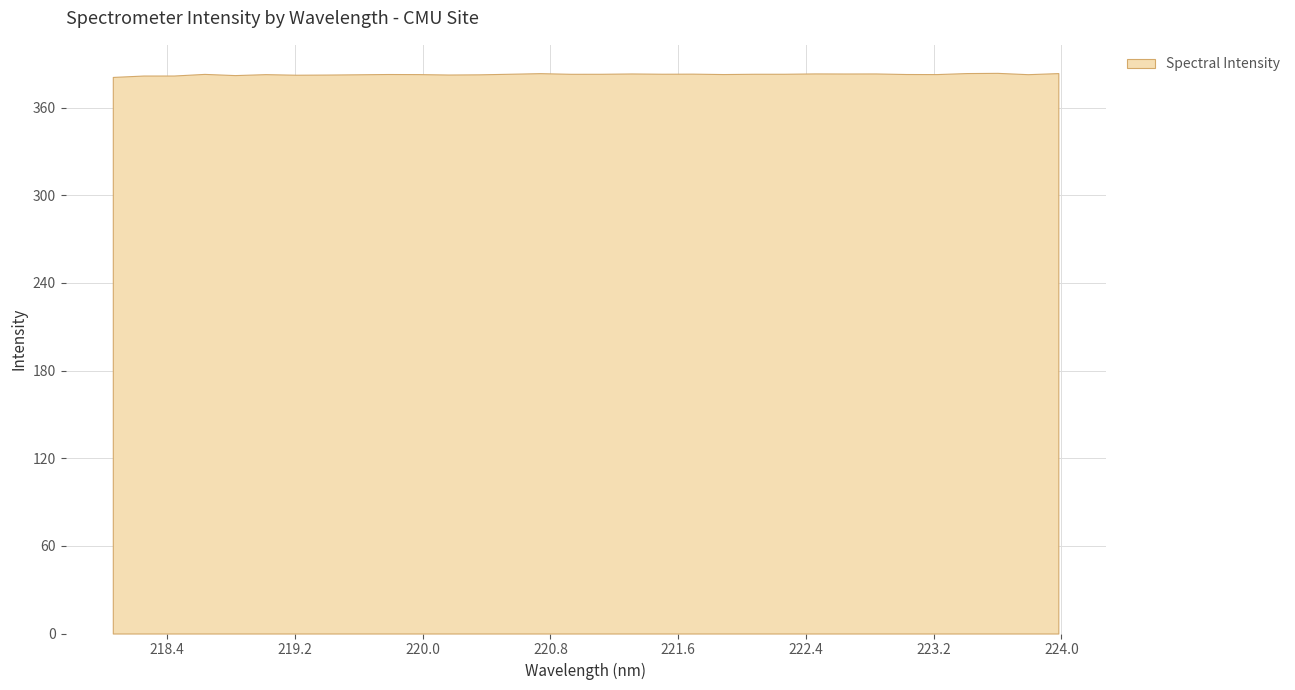

Where is the first local maximum?

218.6332